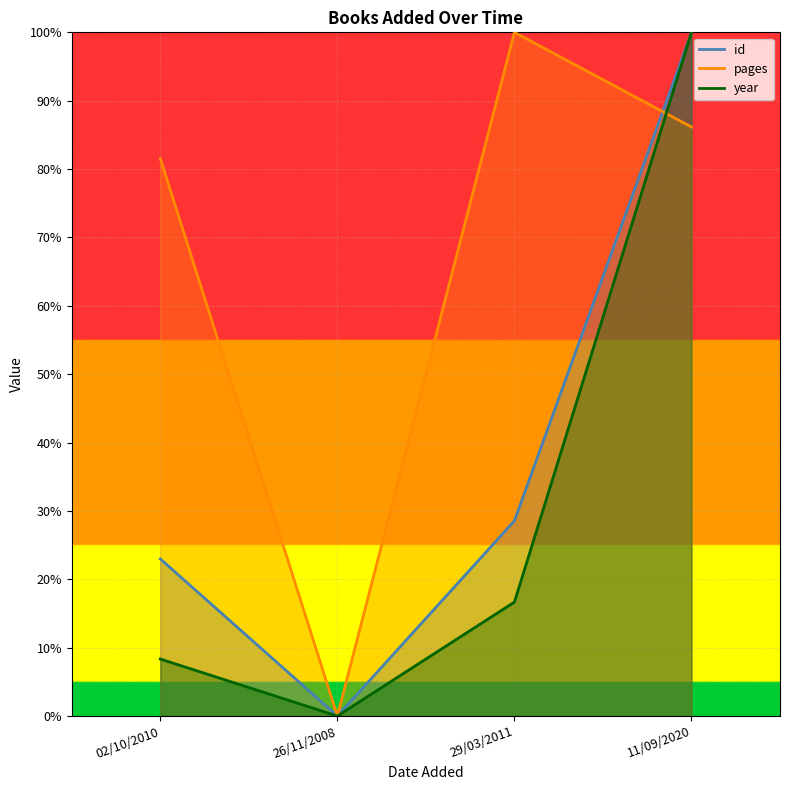

Where is id nearest to the value 50?

29/03/2011